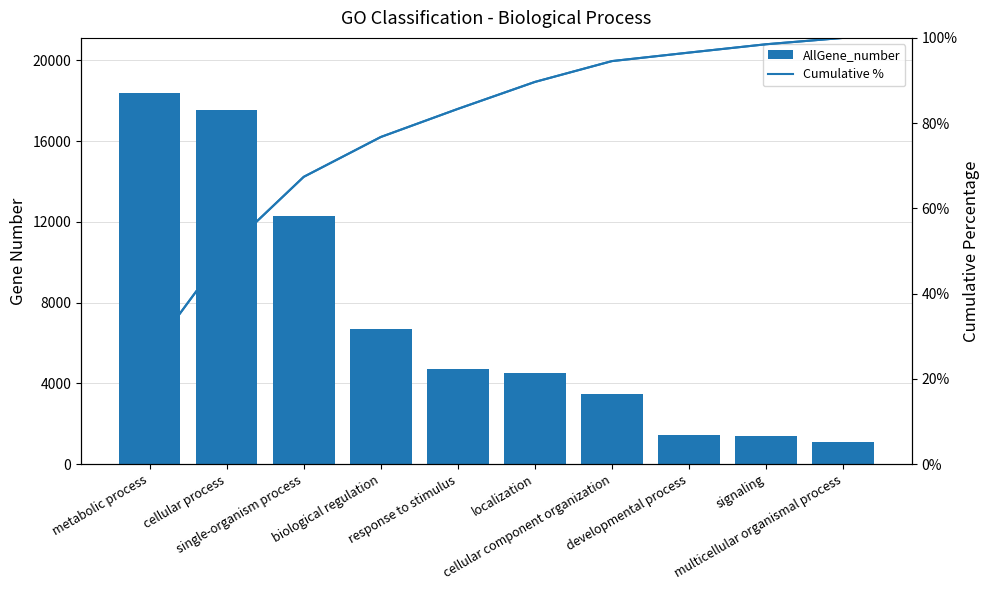

The value of Cumulative % at response to stimulus is 143.2. True or false?

False